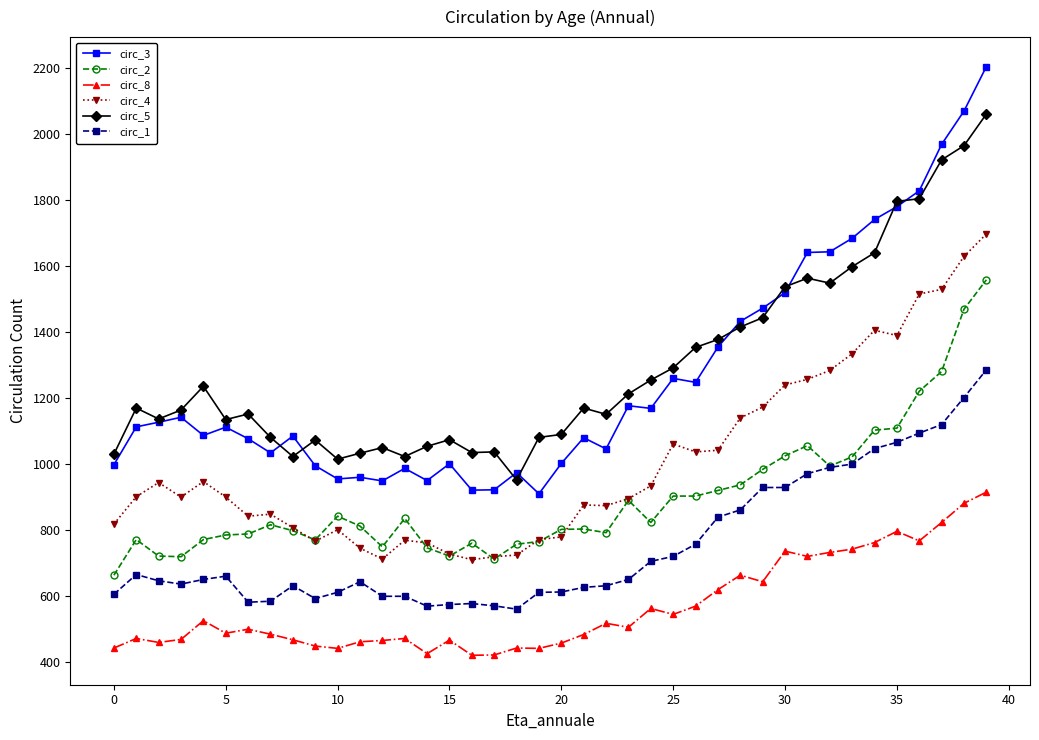

What is the maximum value for circ_2?

1558